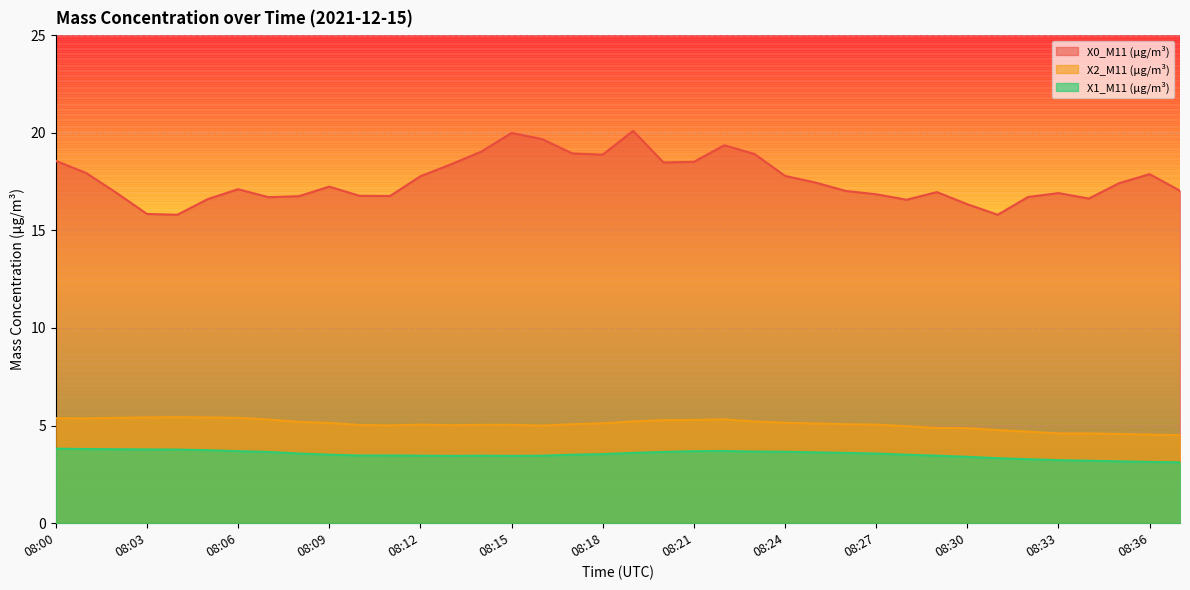

What is the value of the X0_M11 (μg/m³) point at the 13th from the left?

17.8